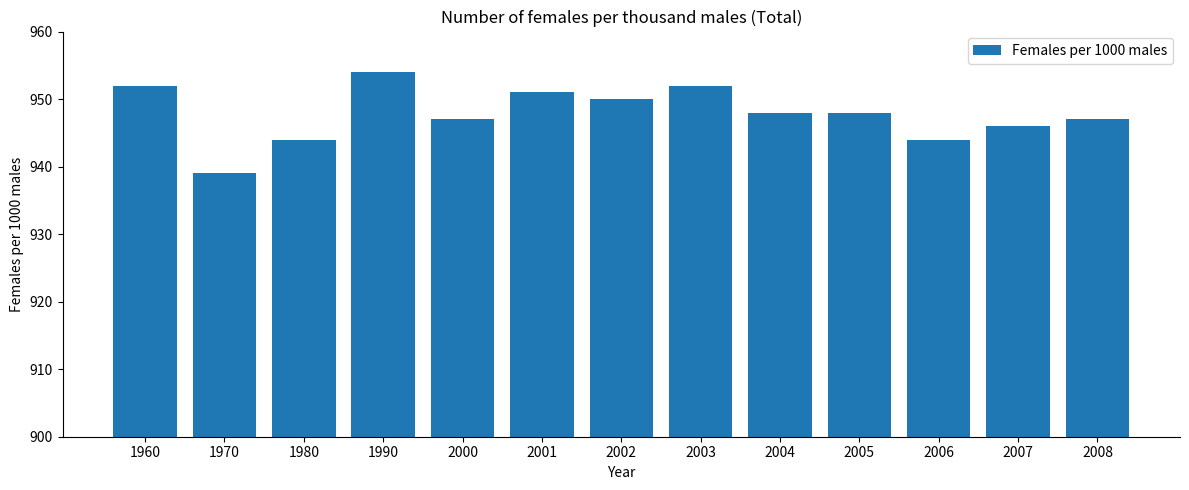

Where does the data first go above 948?

1960